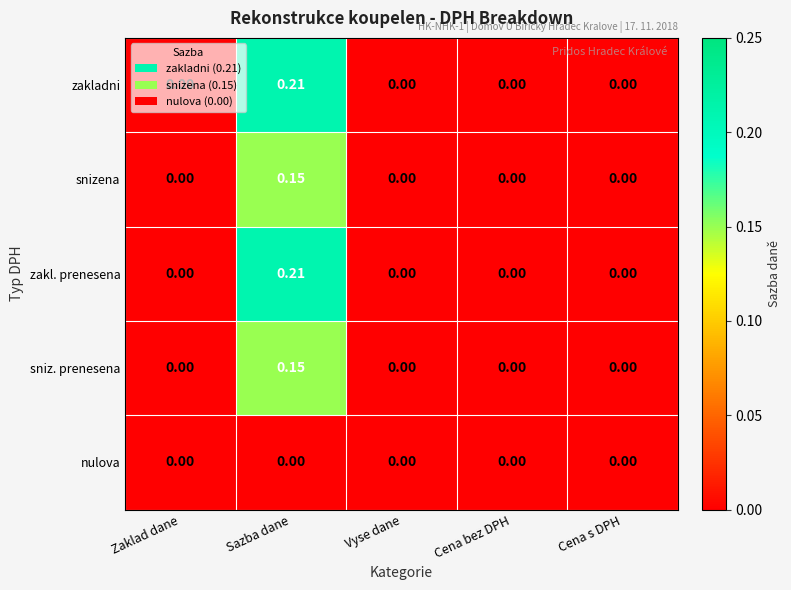

At which category is the sum across all series the highest?

Sazba dane